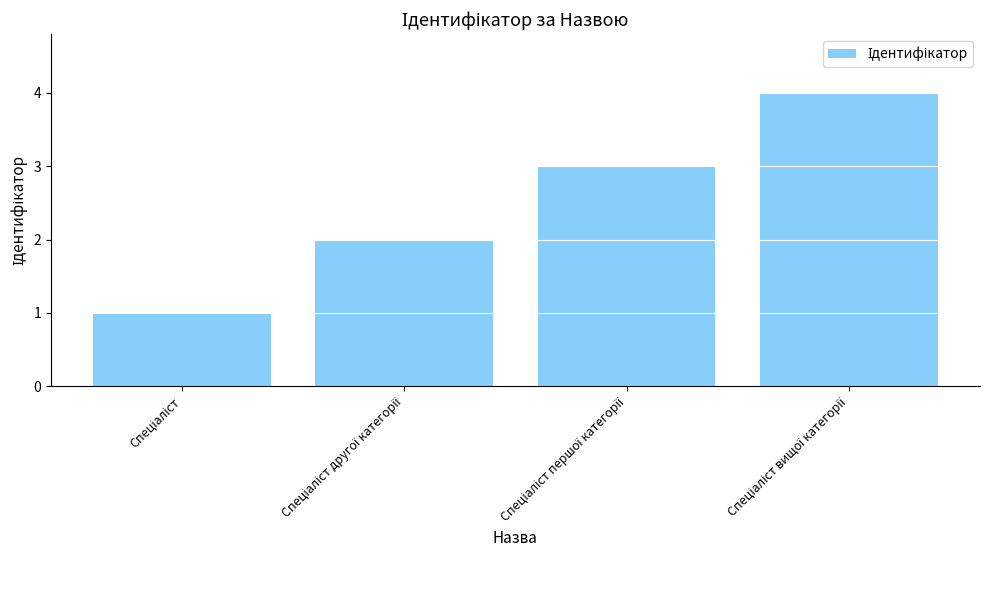

What is the greatest value displayed?

4